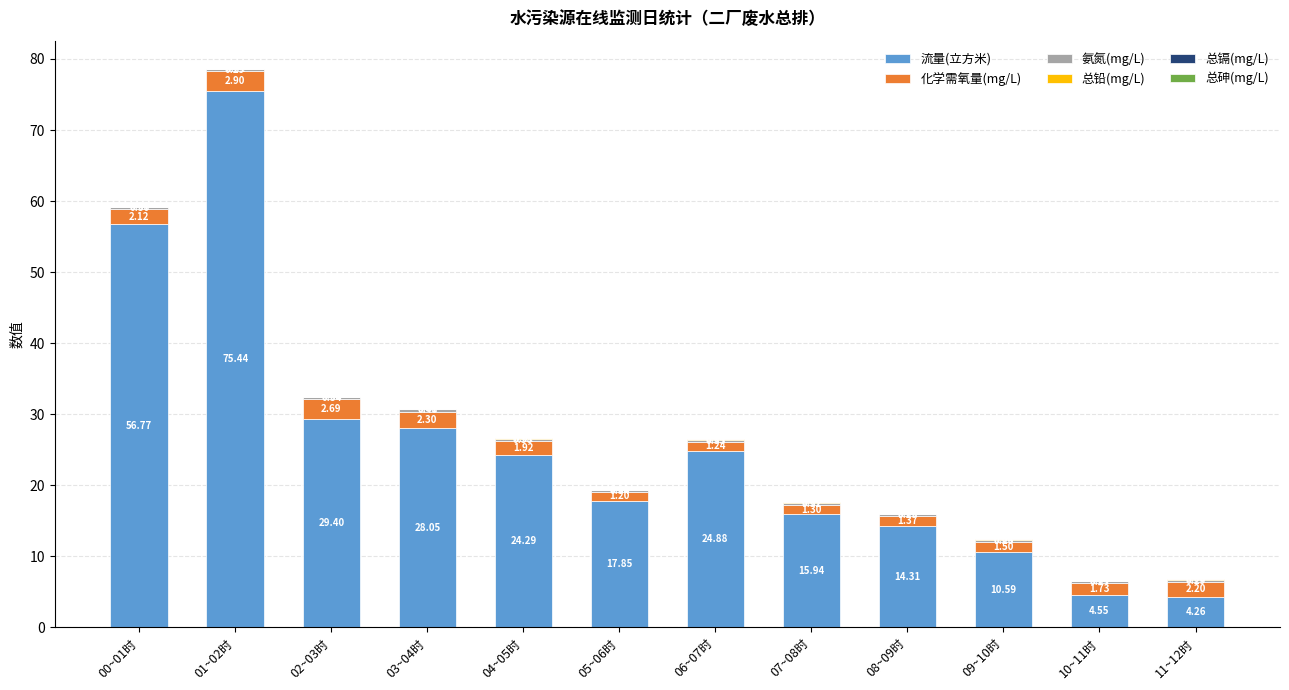

What is the total value across all series at 00~01时?

59.2